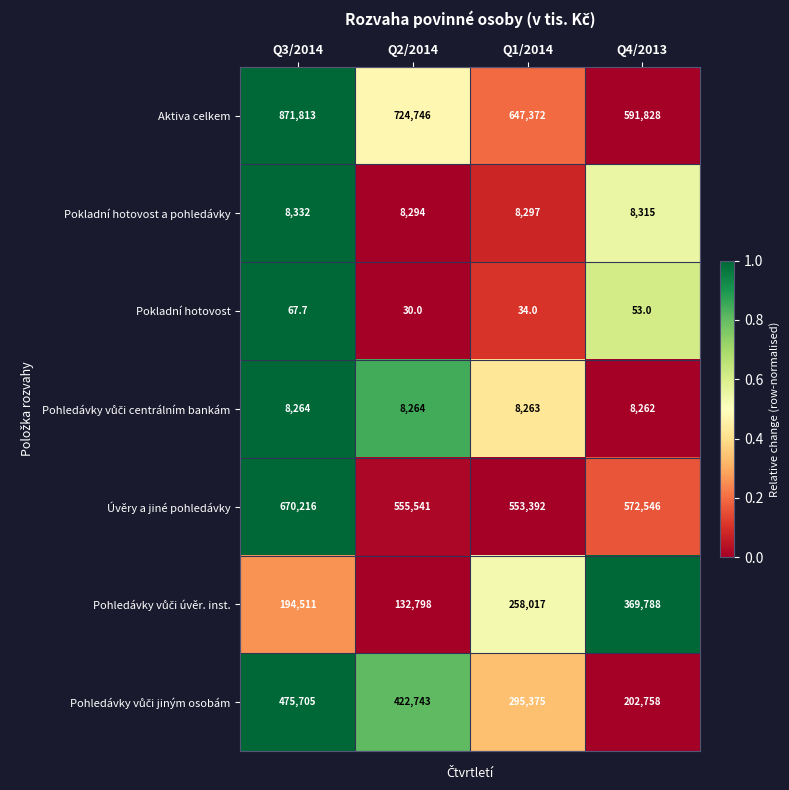

What is the sum of all Pokladní hotovost values?

184.7